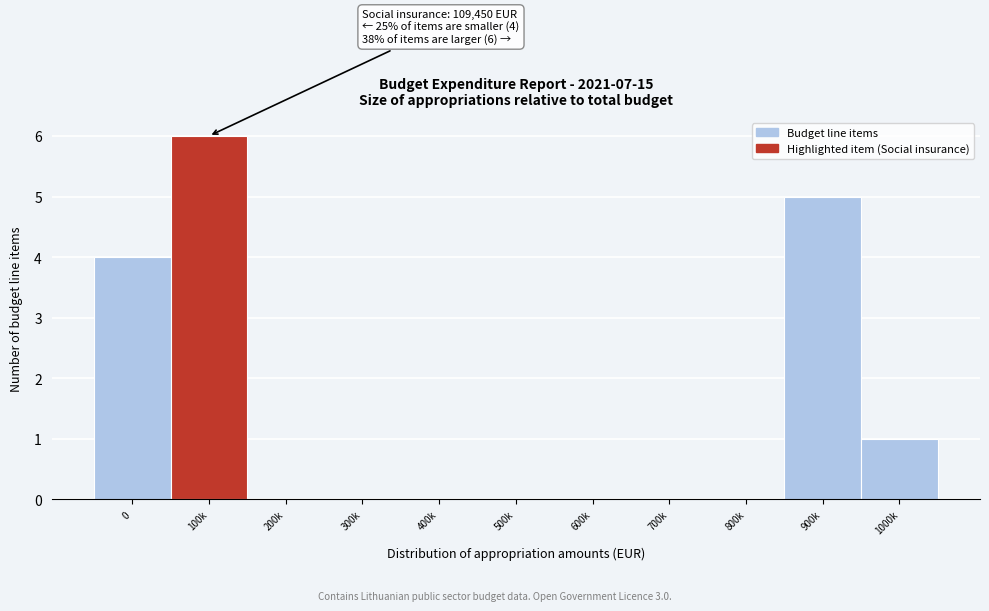

Reading left to right, transcribe all the data shown in this chart.

0=4	100k=6	200k=0	300k=0	400k=0	500k=0	600k=0	700k=0	800k=0	900k=5	1000k=1